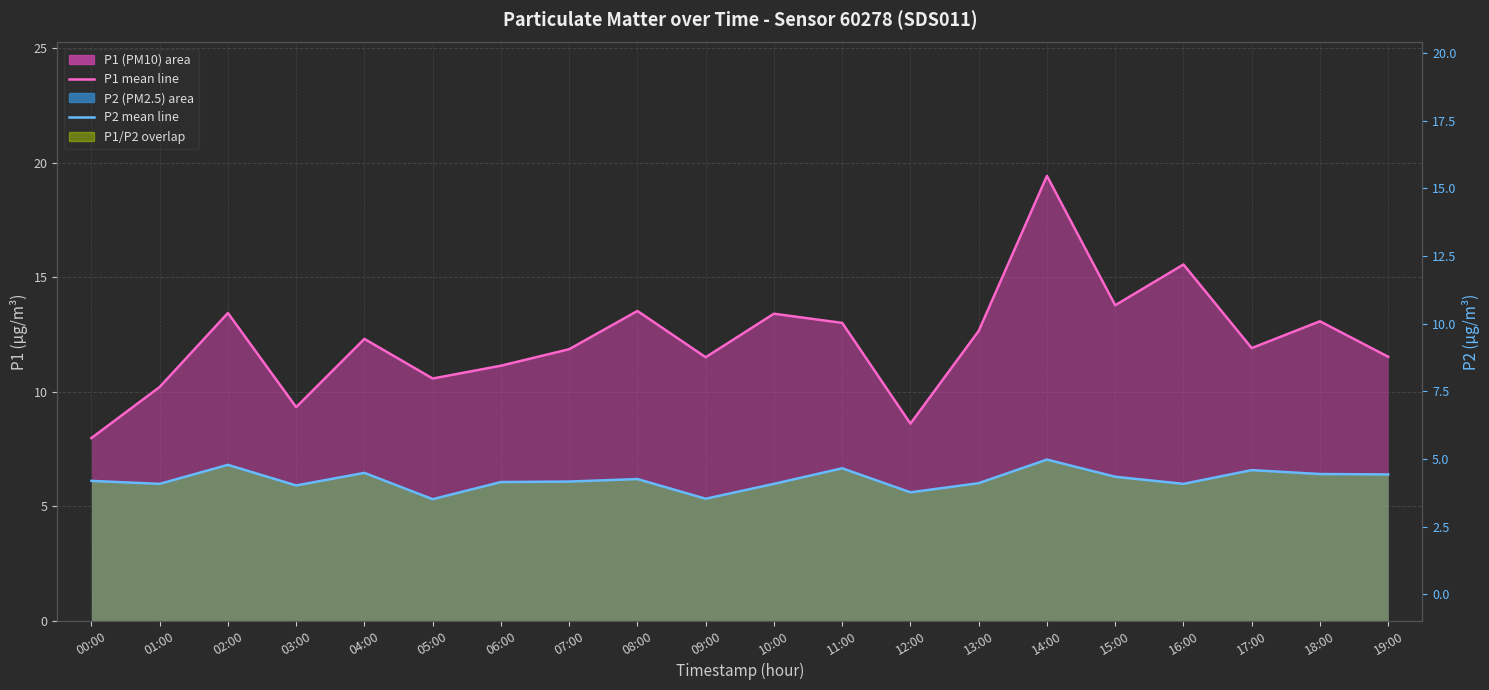

Where is the first local minimum for P2 (line)?

01:00